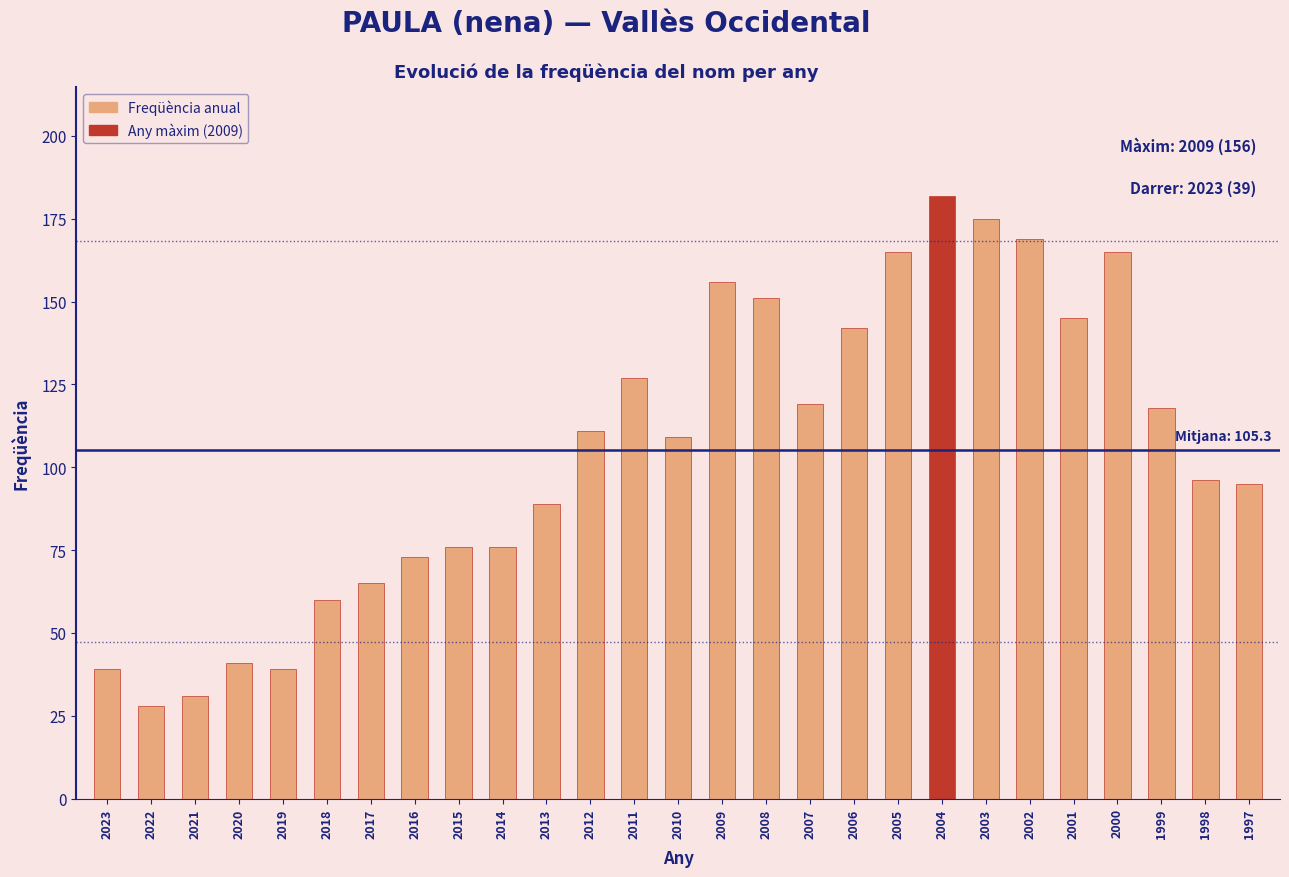

At which category does the chart reach its minimum across all series?

2022